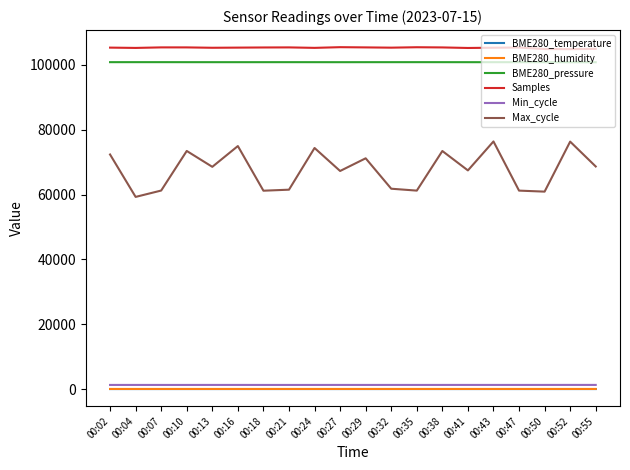

Is this an area chart (filled region under the line)?

No